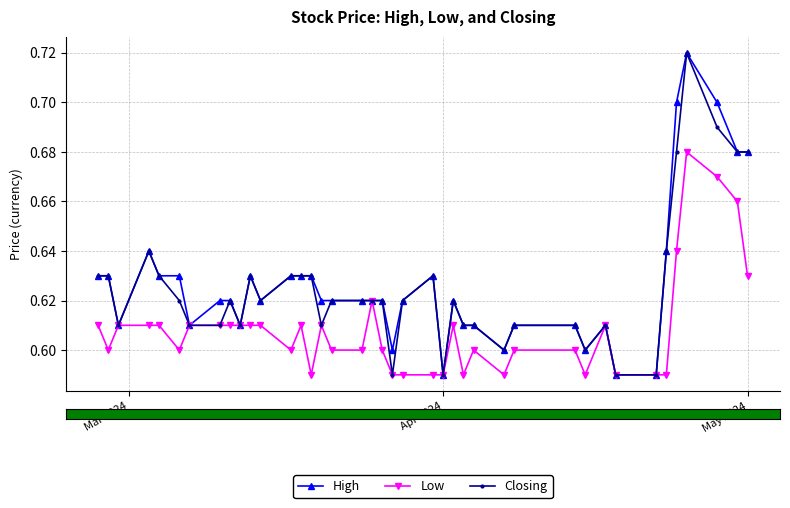

True or false: Low has more than 2 interior local peaks.

True